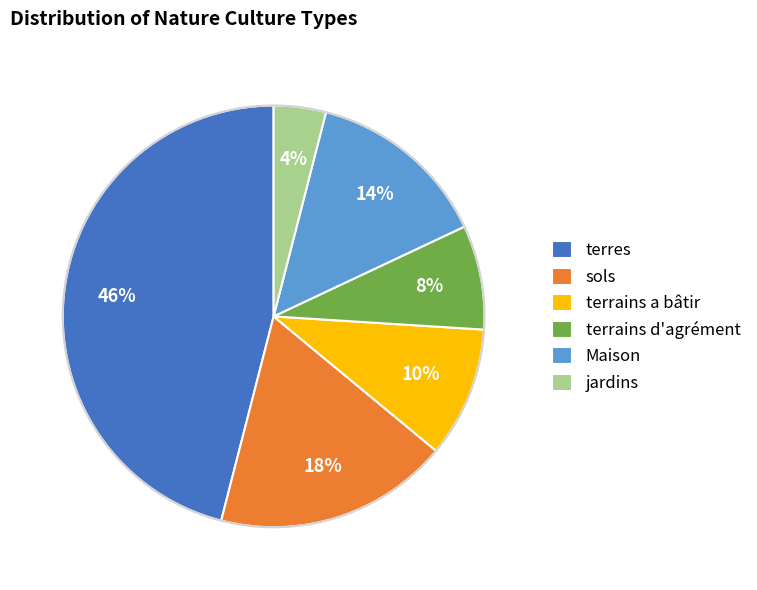

To the nearest percent, what portion does Maison represent?

14%